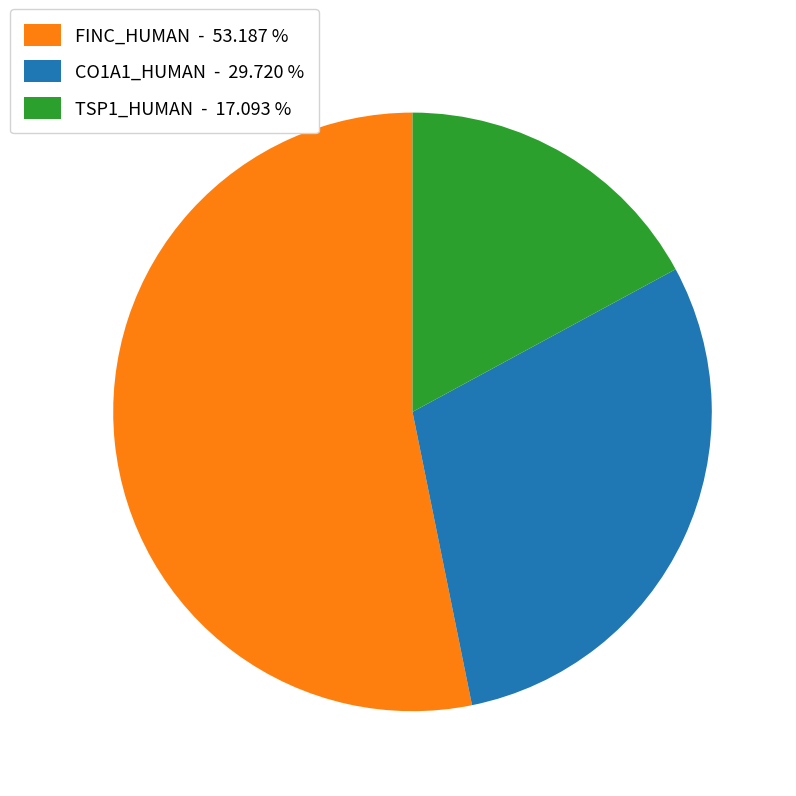

Approximately how many times larger is the value at FINC_HUMAN - 53.187 % compared to CO1A1_HUMAN - 29.720 %?

1.8